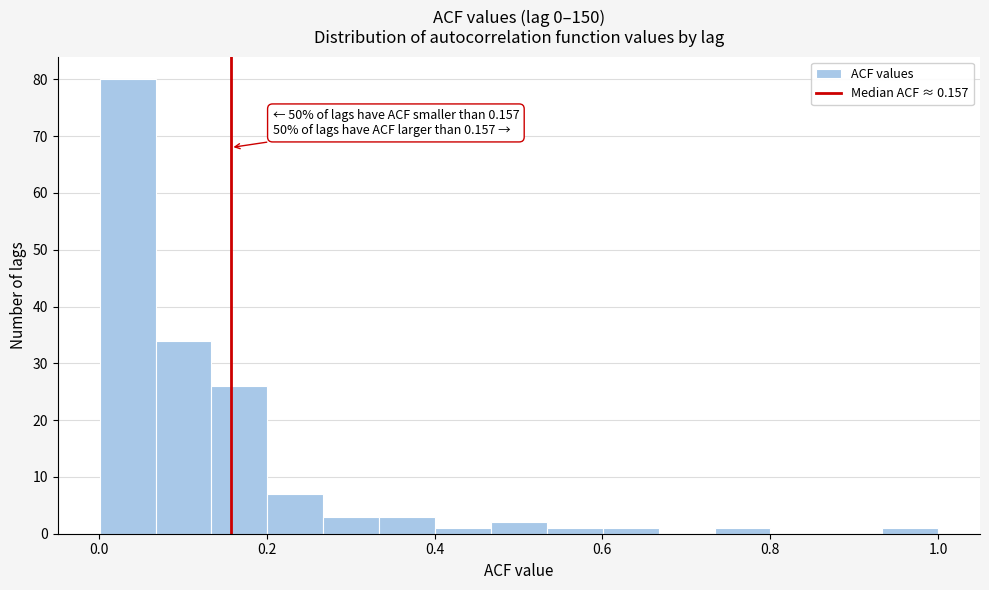

Read against the x-axis, roughly where is the centre of the tallest bar?

0.04